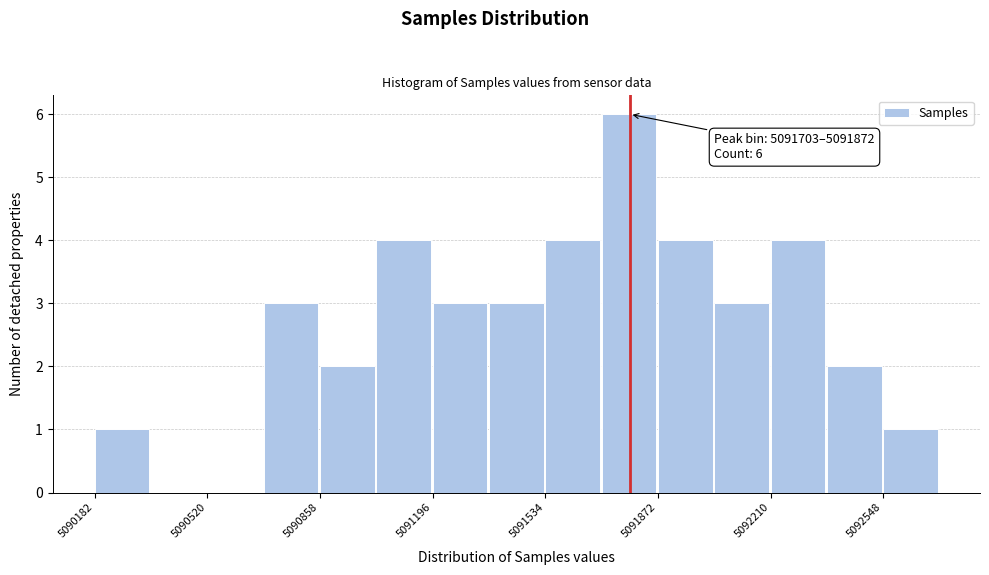

Read against the x-axis, roughly where is the centre of the tallest bar?

5091800